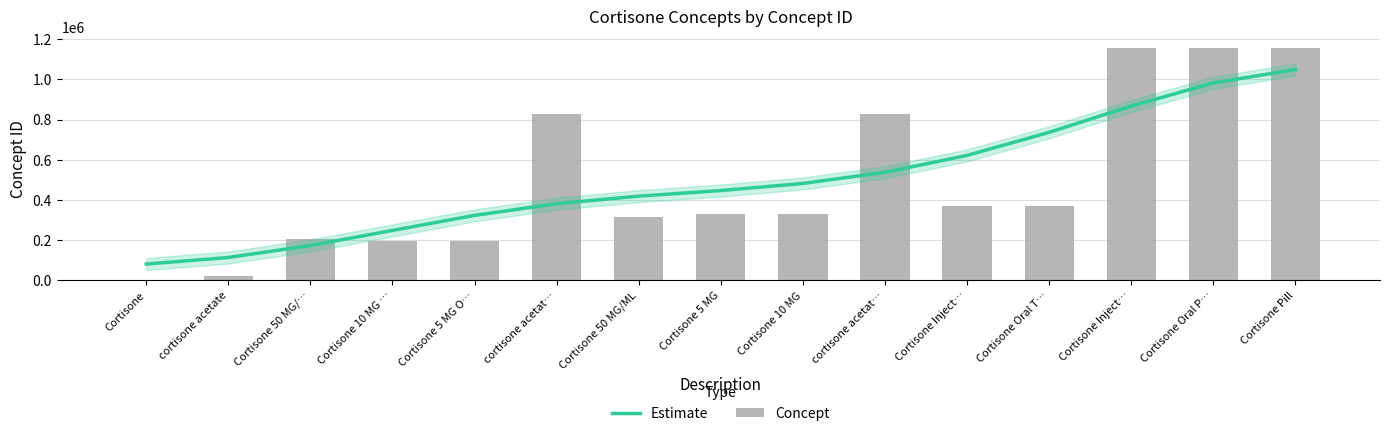

What is the sum of the Concept values at Cortisone 5 MG and cortisone acetat…?

1157476